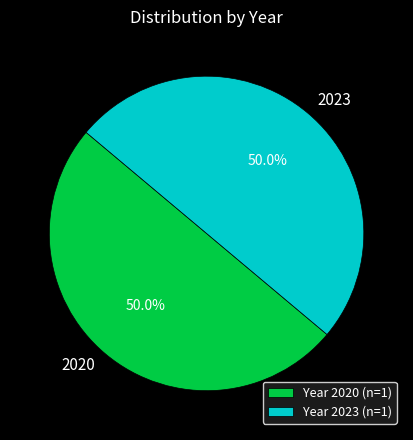

What percentage is the 2020 slice, to the nearest percent?

50%